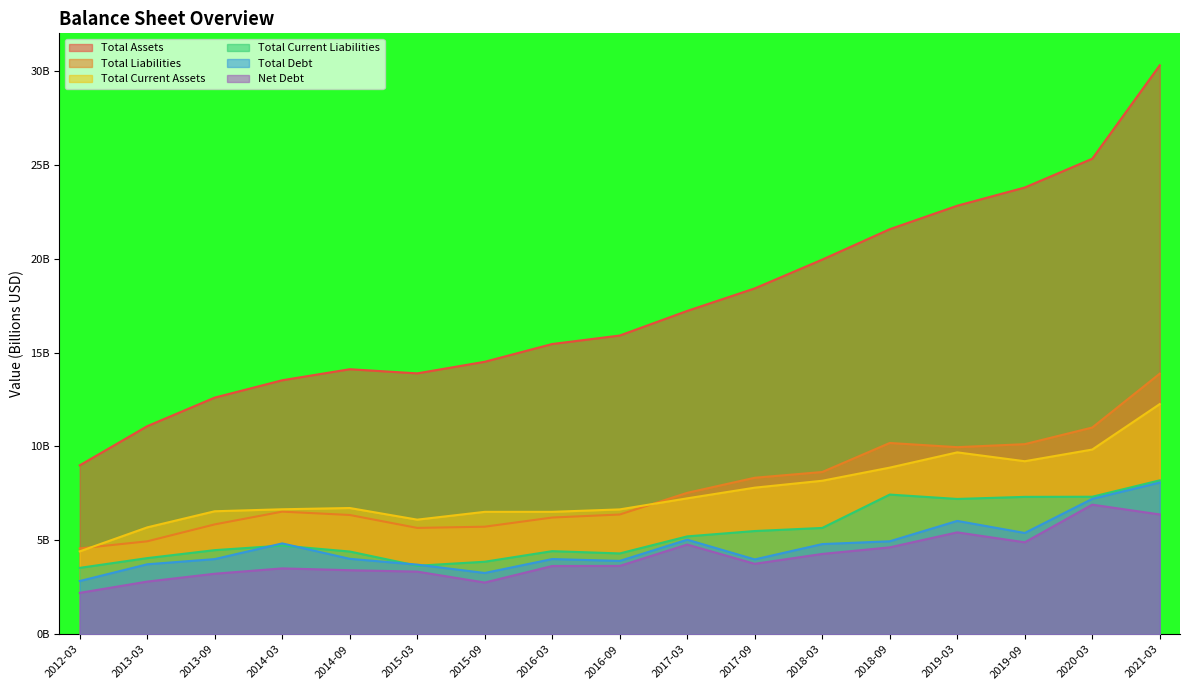

Reading left to right, list all the values displayed in this chart.

Total Assets: 9.0	11.1	12.6	13.5	14.1	13.9	14.5	15.5	15.9	17.2	18.4	20.0	21.6	22.8	23.8	25.3	30.3
Total Liabilities: 4.6	4.9	5.8	6.5	6.3	5.7	5.7	6.2	6.4	7.5	8.3	8.6	10.2	10.0	10.1	11.0	13.9
Total Current Assets: 4.4	5.7	6.5	6.7	6.7	6.1	6.5	6.5	6.6	7.2	7.8	8.2	8.9	9.7	9.2	9.8	12.3
Total Current Liabilities: 3.5	4.1	4.5	4.7	4.4	3.6	3.9	4.4	4.3	5.2	5.5	5.7	7.4	7.2	7.3	7.3	8.2
Total Debt: 2.8	3.7	4.0	4.8	4.0	3.7	3.3	4.0	3.9	5.0	4.0	4.8	4.9	6.0	5.4	7.2	8.1
Net Debt: 2.2	2.8	3.2	3.5	3.4	3.3	2.8	3.6	3.6	4.8	3.8	4.3	4.6	5.4	4.9	6.9	6.4